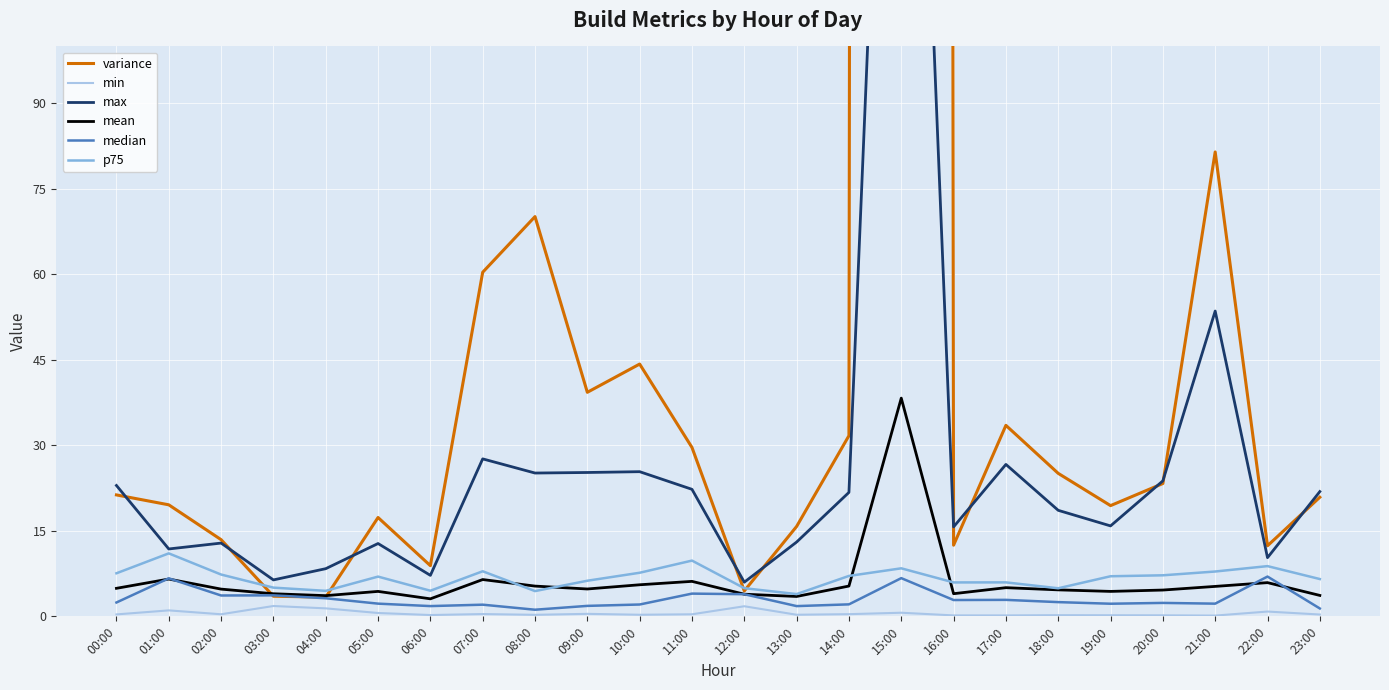

What position from the right is 10:00?

14